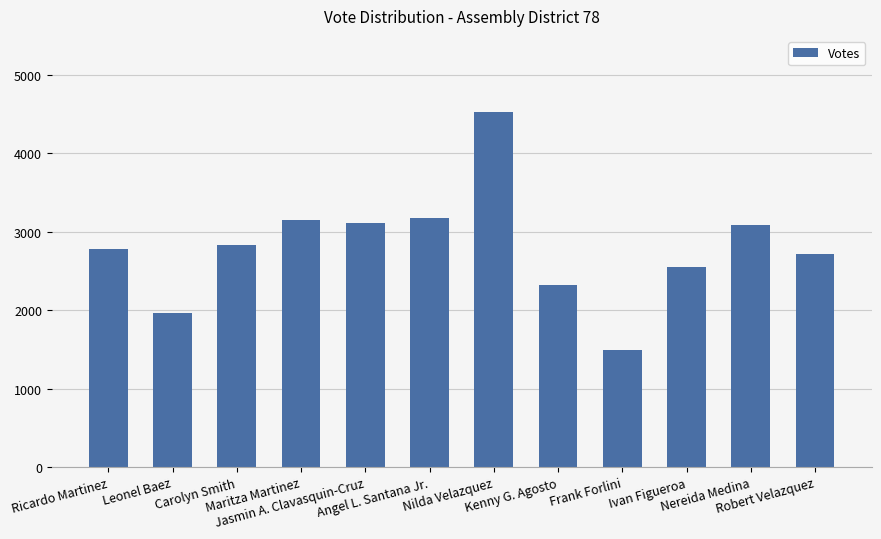

What is the average value?

2810